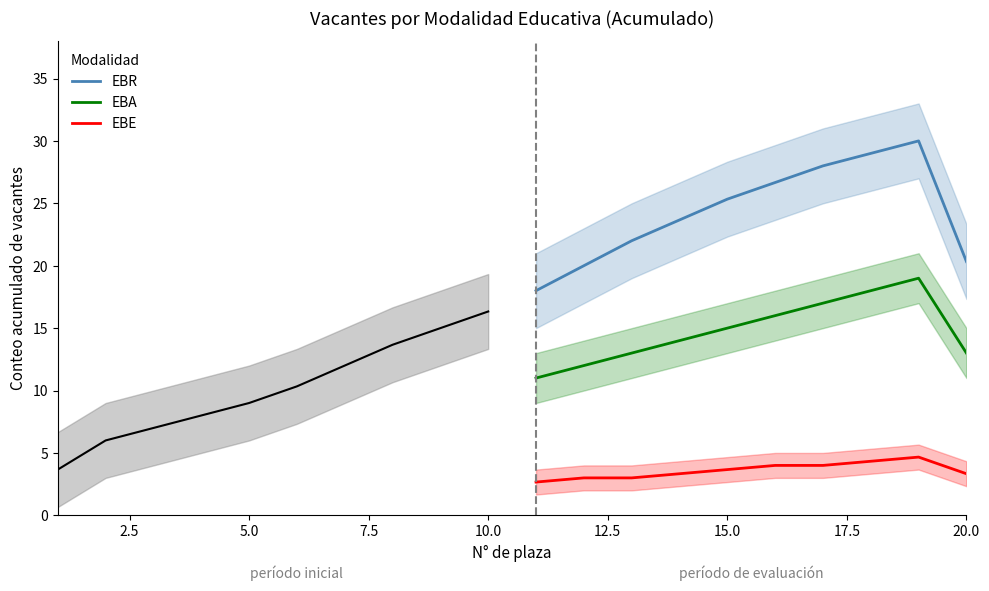

List the series in order of their peak value, highest first.

EBR, EBA, EBE